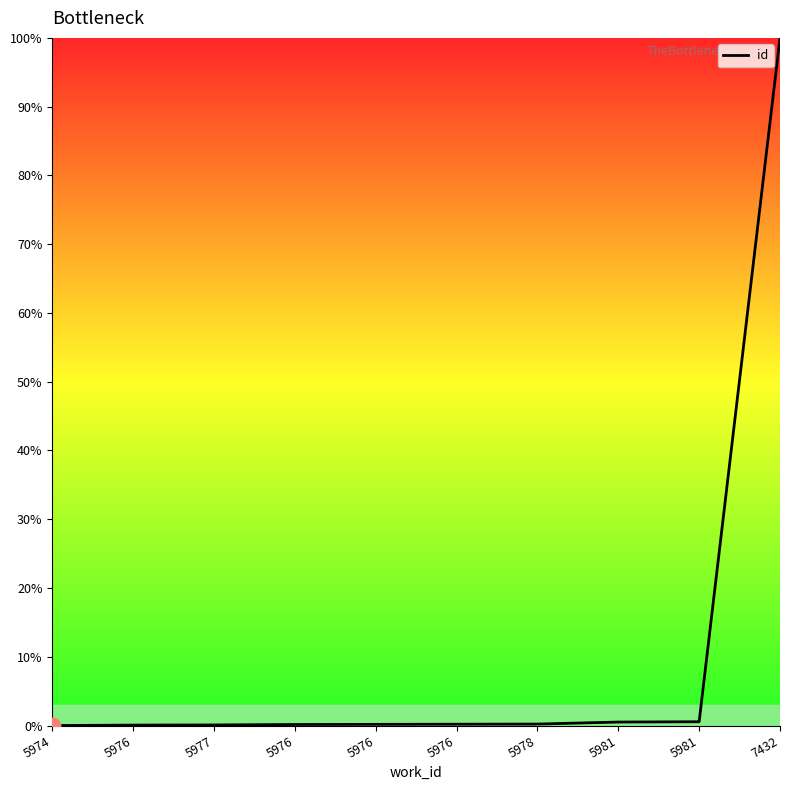

The chart shows a value of 0.5 at 5981. True or false?

True